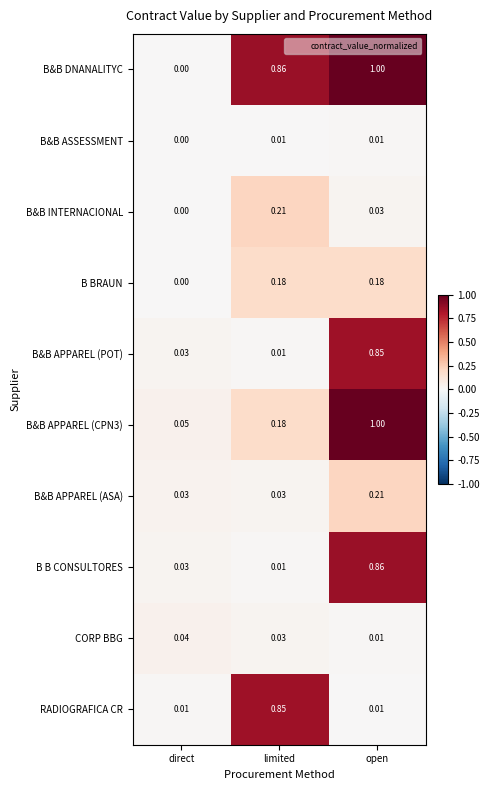

At which category does the chart reach its peak across all series?

open